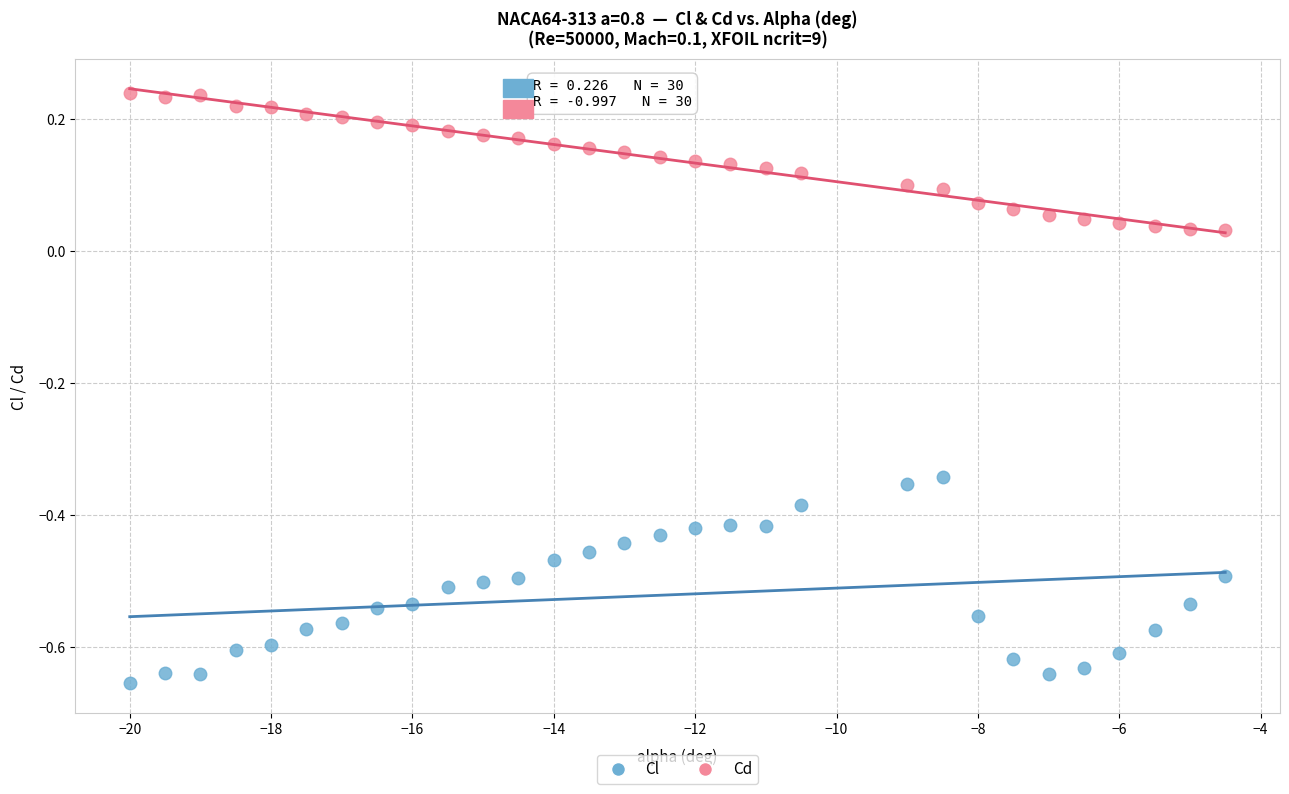

What is the X range (max minus min) for the scatter plot?

15.5